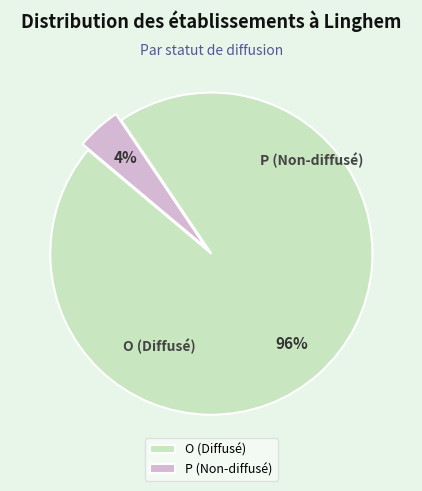

True or false: O accounts for 96% of the total.

True